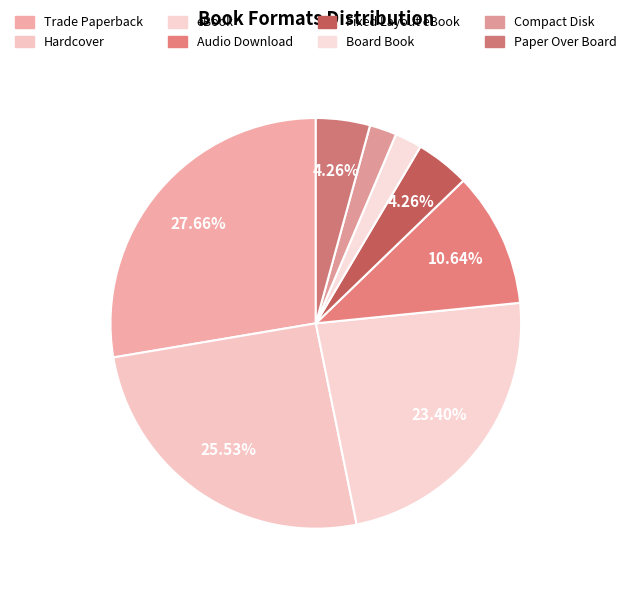

Does Audio Download represent more than half of the total?

No